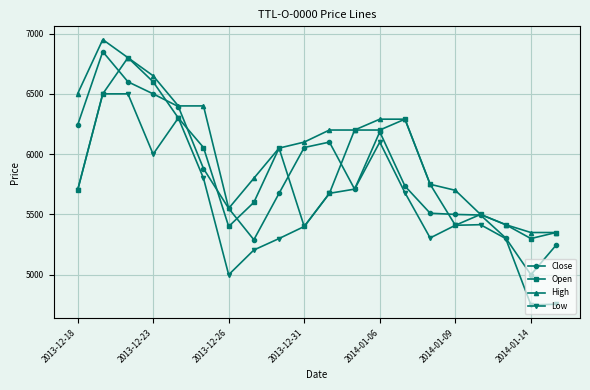

What is the value of the Close point at the 16th from the left?

5500